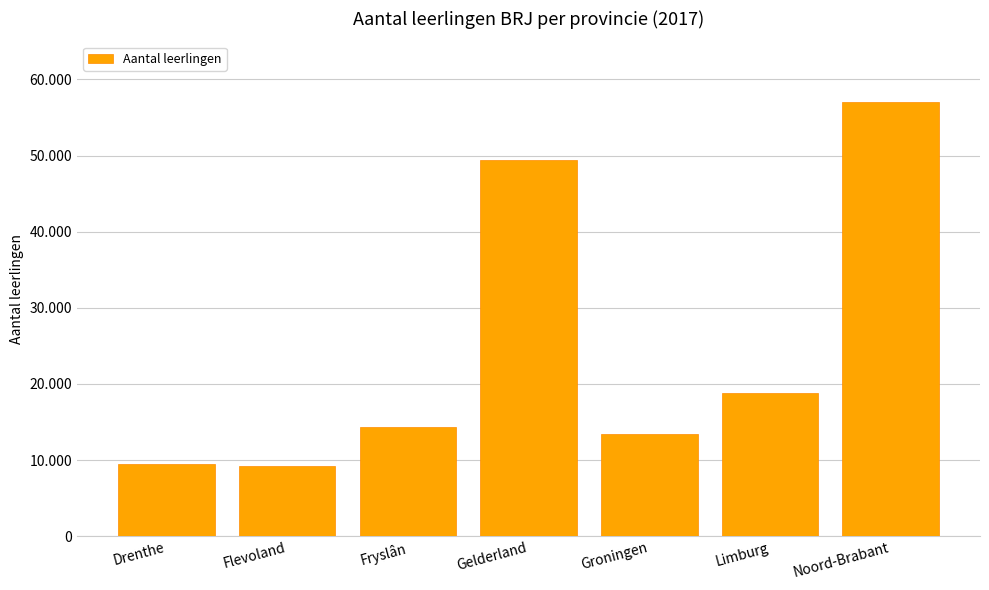

True or false: the data shows 9453 at Drenthe.

True